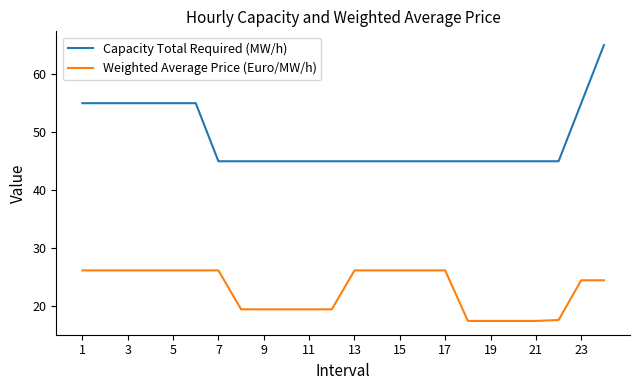

What is the minimum value for Capacity Total Required (MW/h)?

45.0